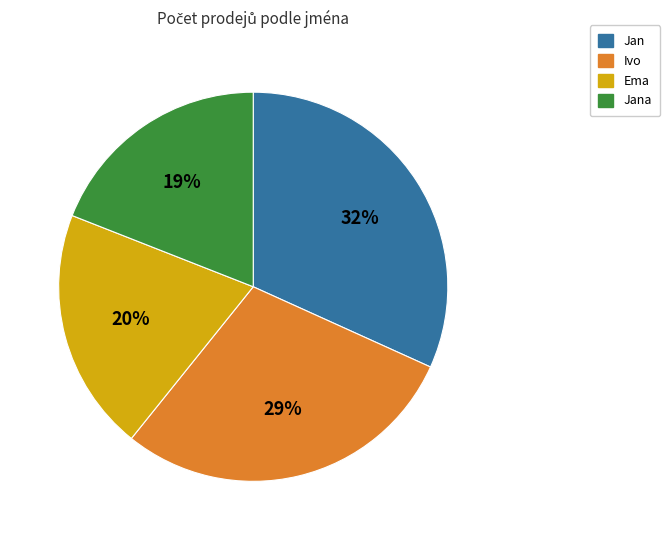

Combined, do Ivo and Jana account for over 50%?

No